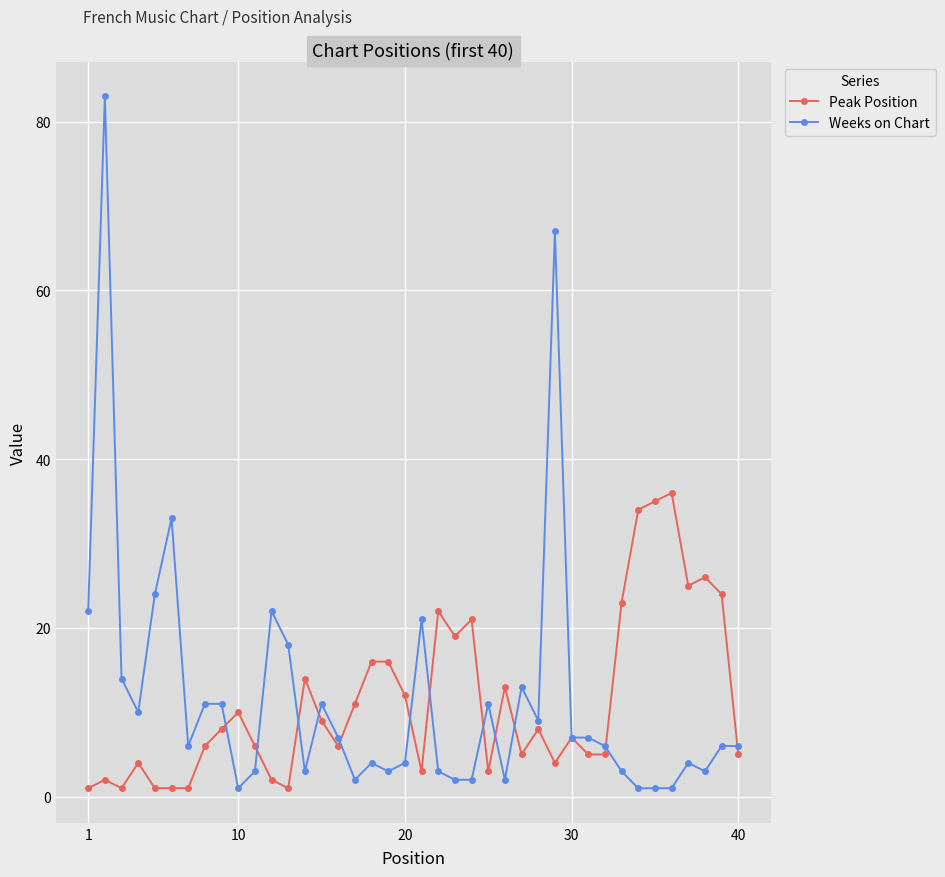

Which series has the widest spread of values?

Weeks on Chart